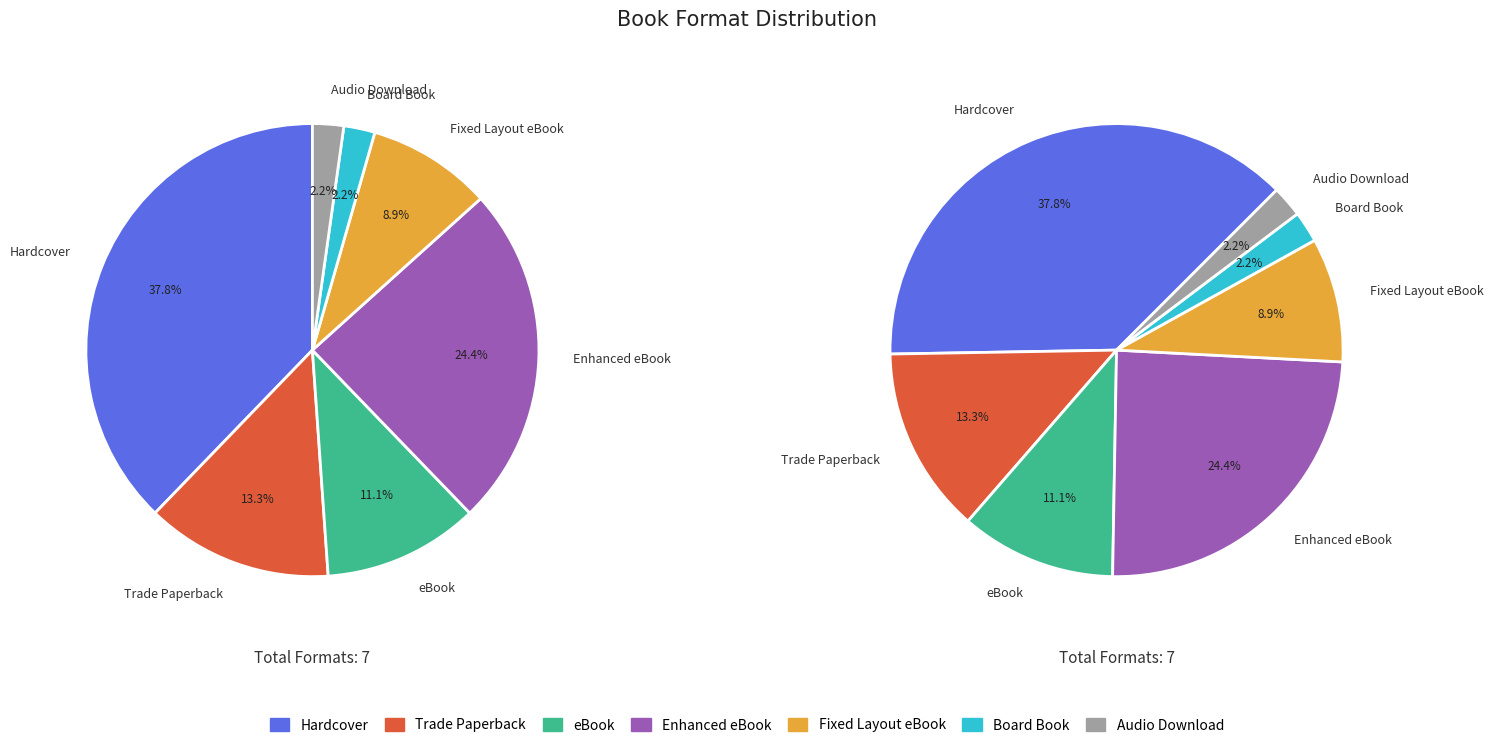

To the nearest percent, what is the combined percentage of Audio Download and Hardcover?

40%